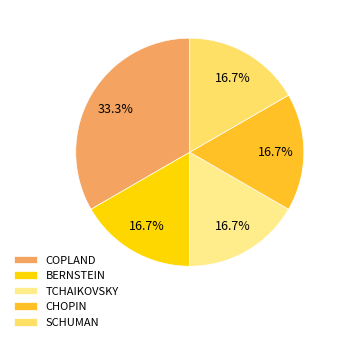

To the nearest percent, what is the average slice percentage?

20%